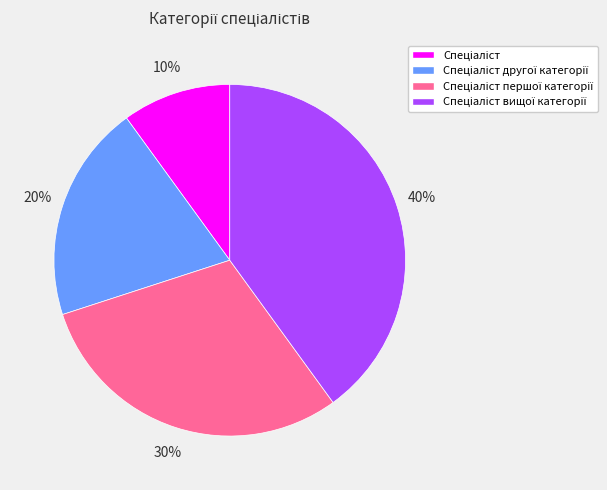

To the nearest percent, what is the difference between the largest and smallest slice percentages?

30%